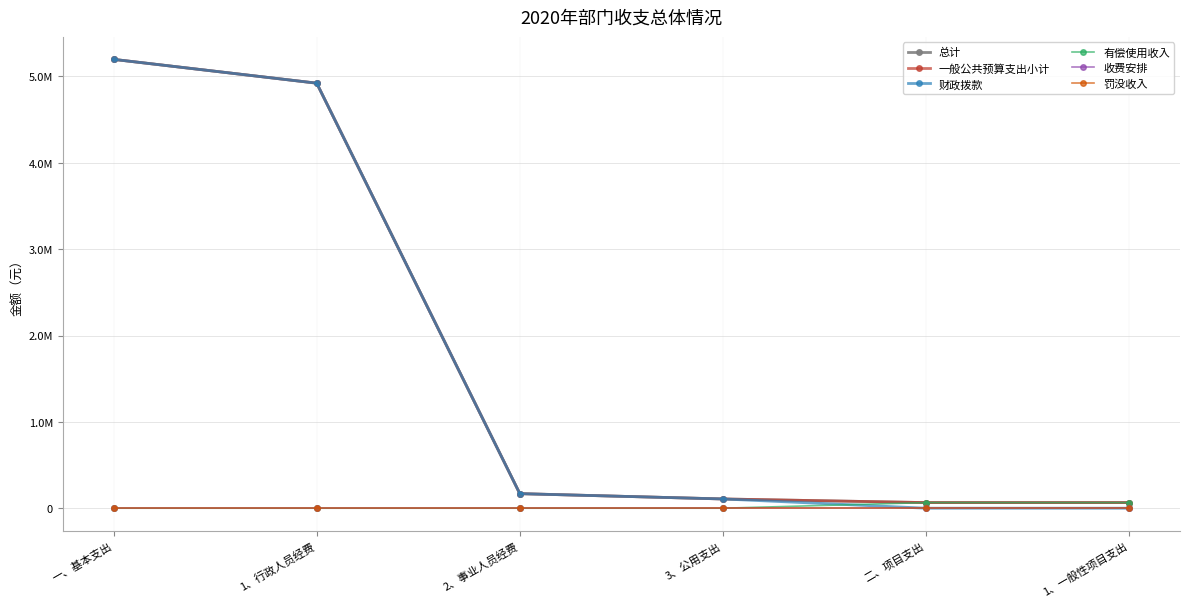

At which label does 总计 first exceed 168555?

一、基本支出